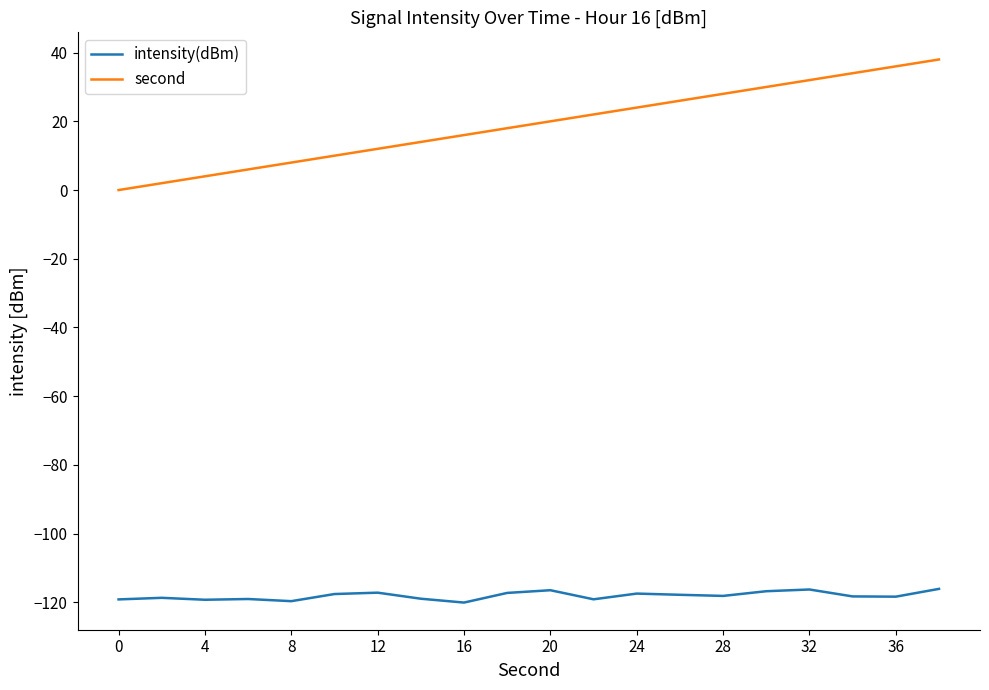

True or false: second and intensity(dBm) cross at least once.

False